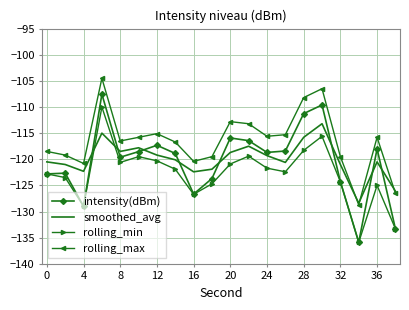

What is the highest value of the rolling_min series?

-110.0